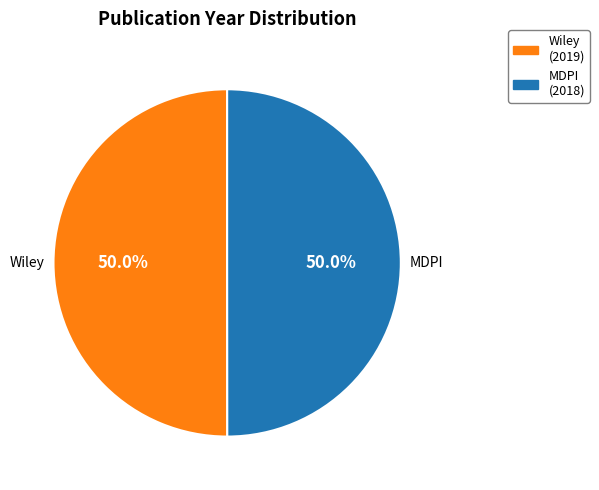

What portion of the pie excludes MDPI?

50.0%